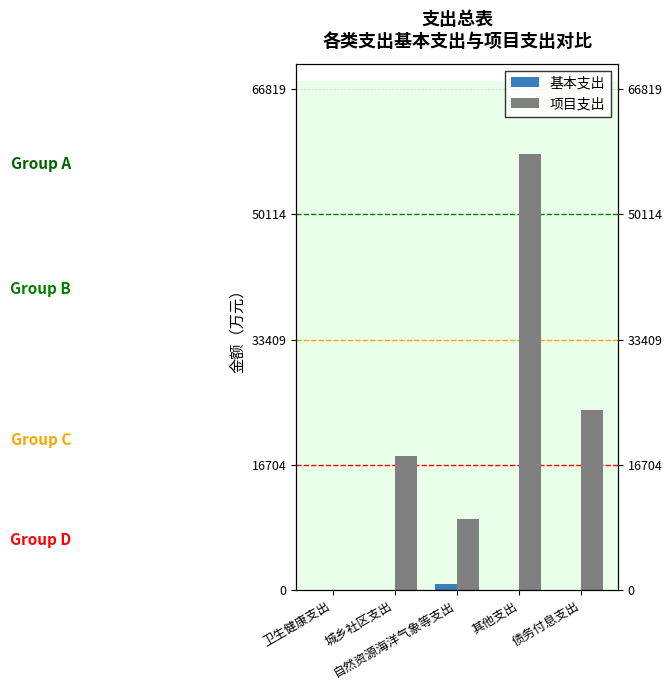

What is the total value across all series at 卫生健康支出?

44.7